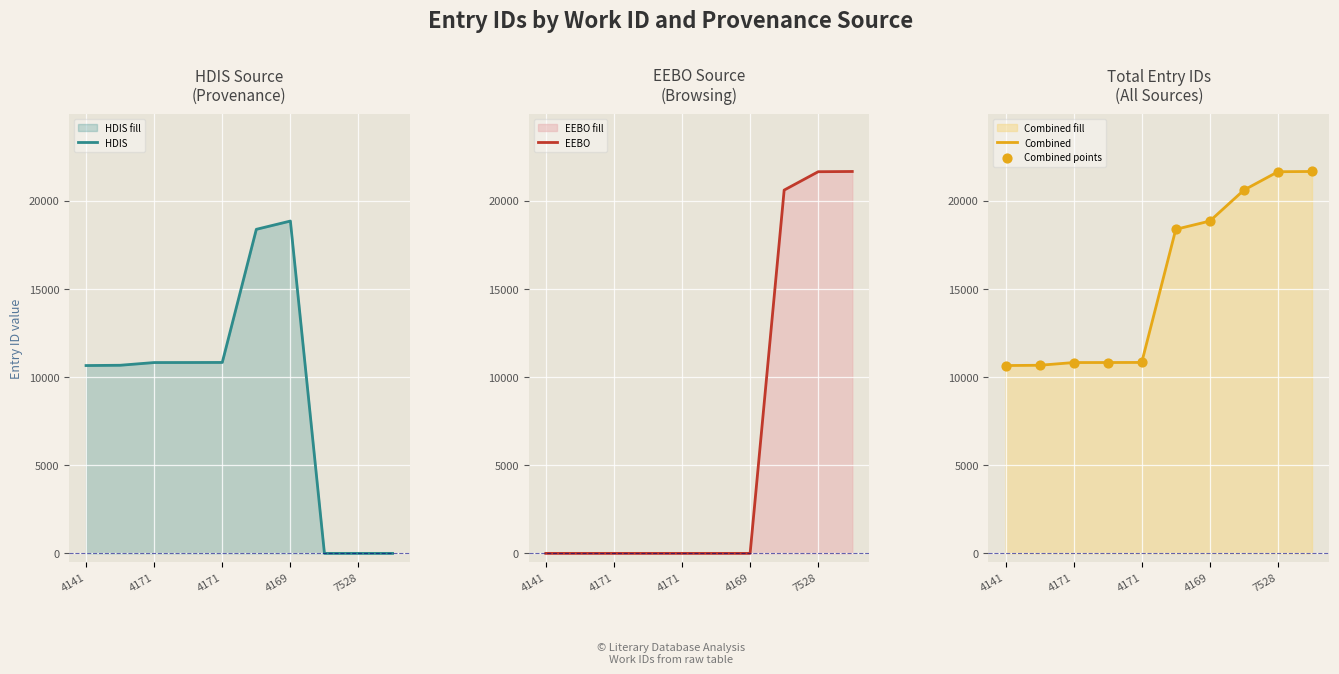

What are all the series names shown in the legend?

HDIS, EEBO, Combined, Combined points